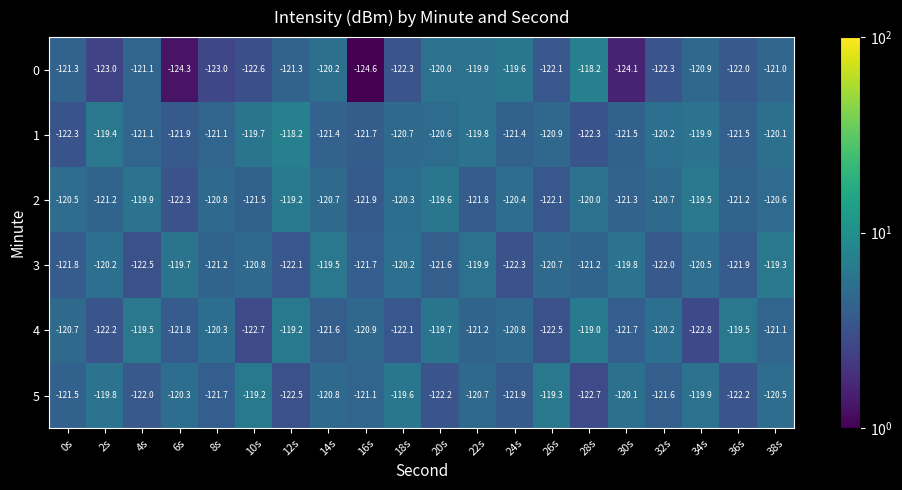

The 2 series shows -120.7 at 14s. True or false?

True